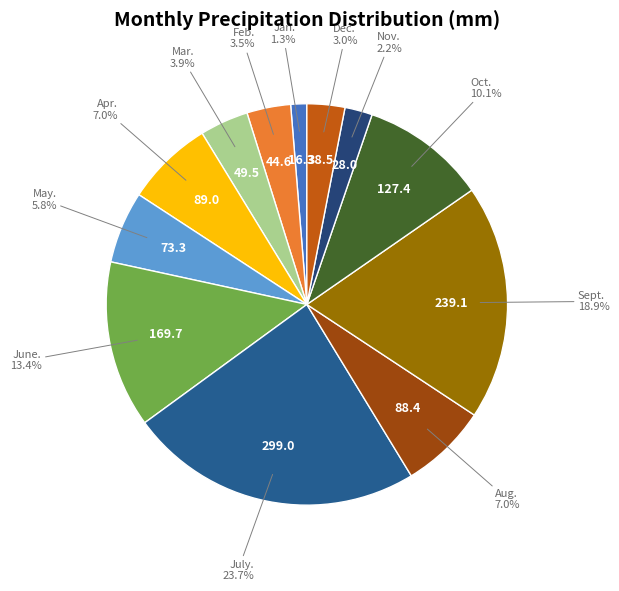

Is May. the majority of the pie?

No